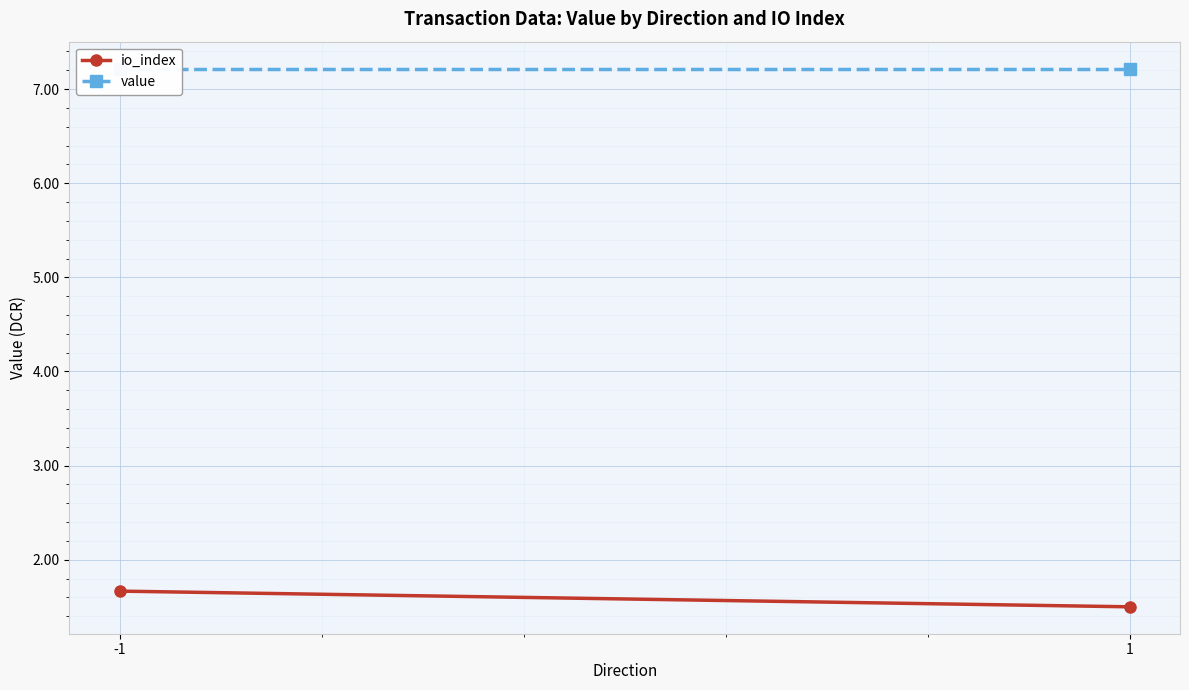

Reading left to right, extract all data points from this chart.

io_index: 1.7	1.5
value: 7.2	7.2